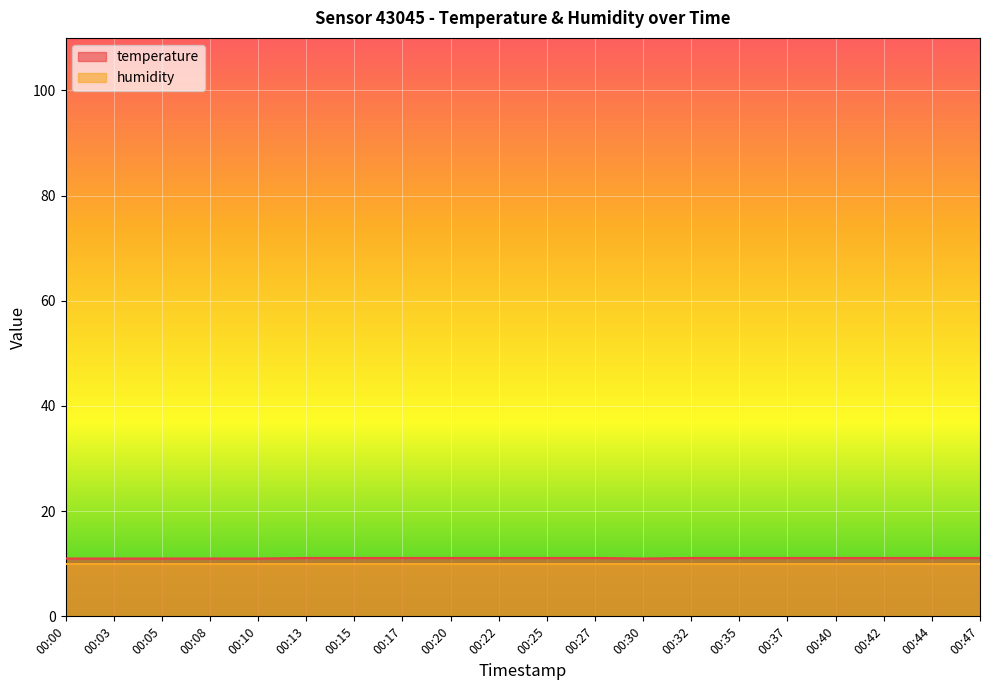

What is the ratio of the value at 00:13 to the value at 00:15?

1.0